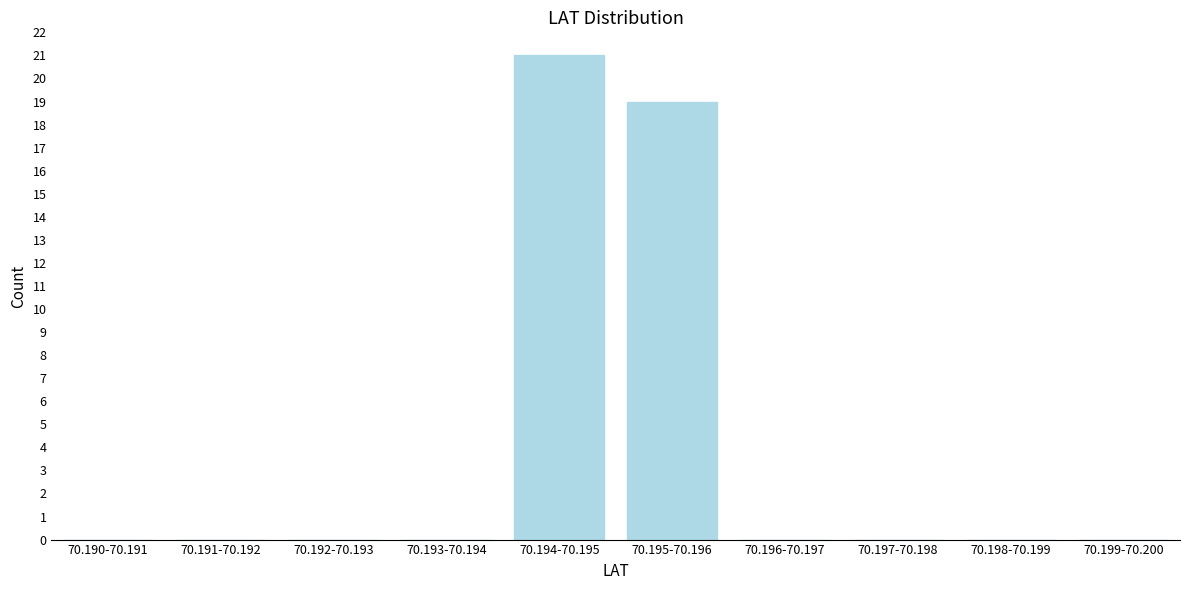

Reading left to right, what are all the values shown in this chart?

70.190-70.191=0	70.191-70.192=0	70.192-70.193=0	70.193-70.194=0	70.194-70.195=21	70.195-70.196=19	70.196-70.197=0	70.197-70.198=0	70.198-70.199=0	70.199-70.200=0